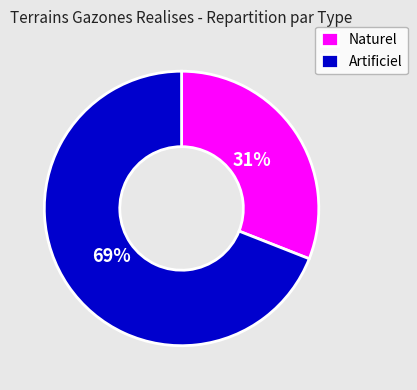

Which has a higher value, Artificiel or Naturel?

Artificiel